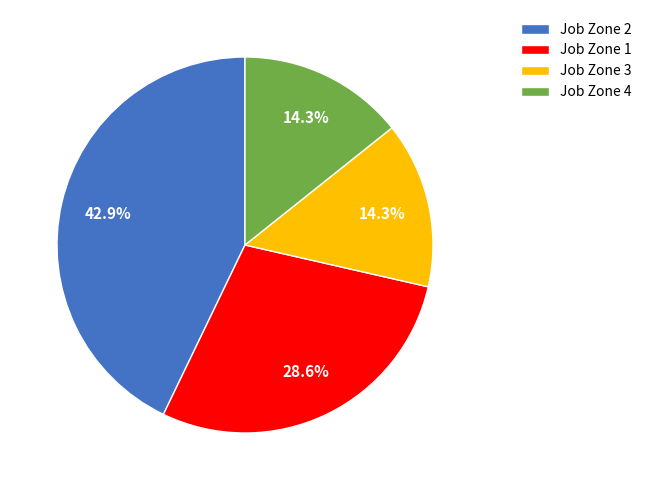

How many slices are in this pie chart?

4